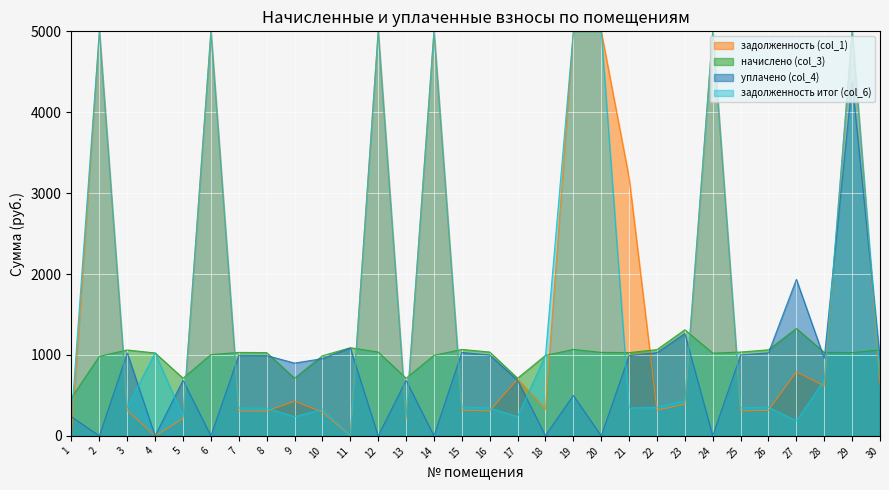

At 27, list the series in order from largest to smallest.

уплачено (col_4), начислено (col_3), задолженность (col_1), задолженность итог (col_6)